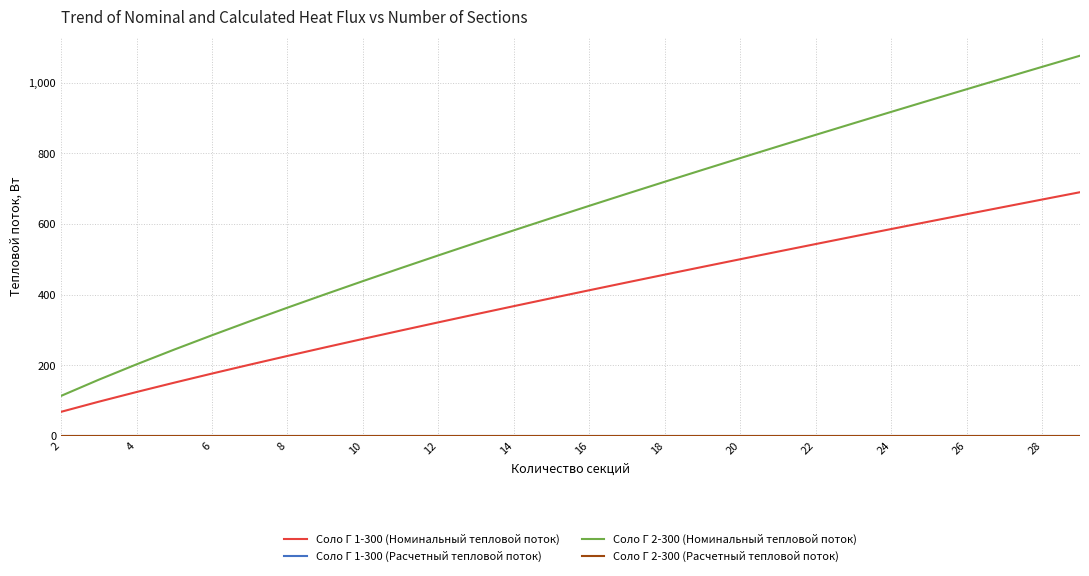

Is this an area chart (filled region under the line)?

No